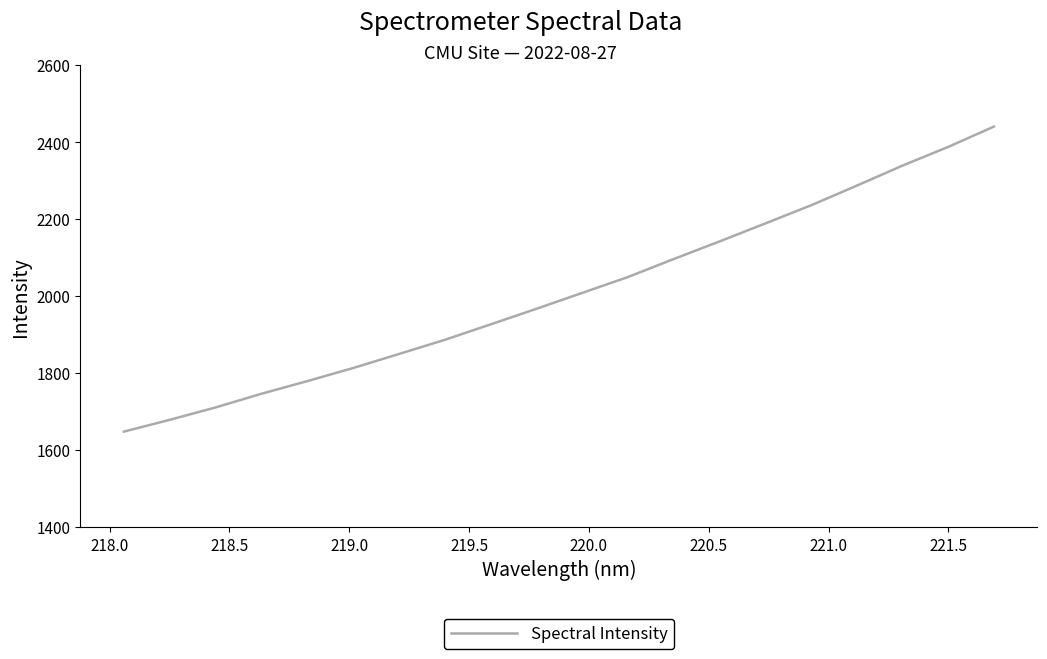

What is the average value?

2009.1